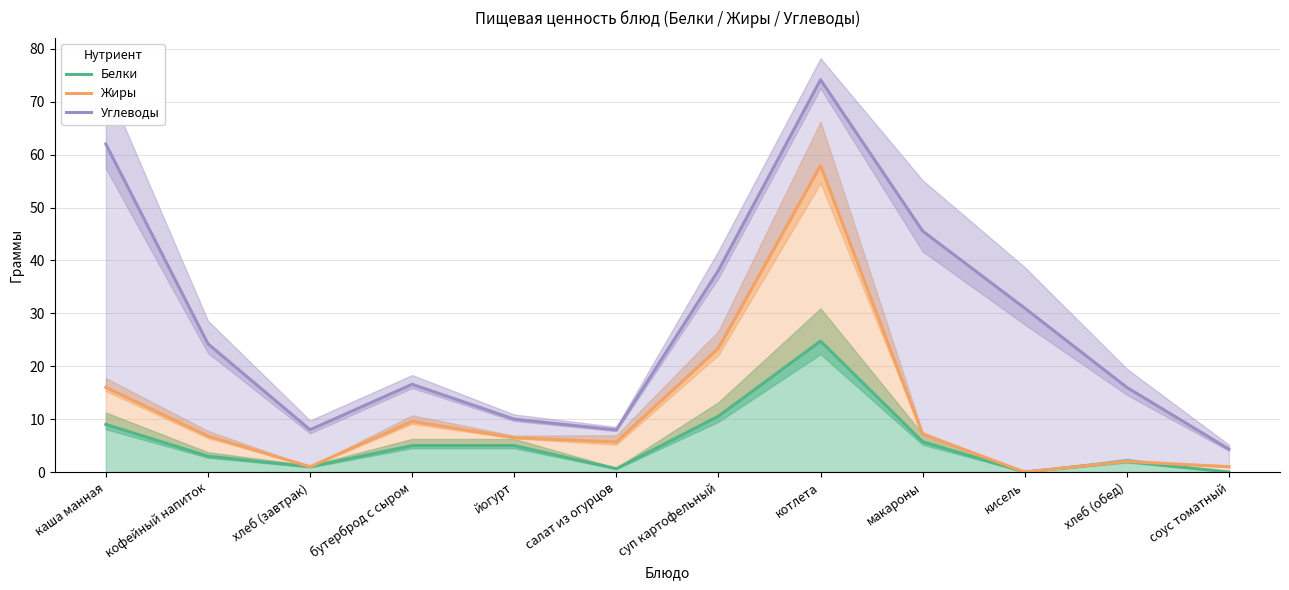

Which series has the widest spread of values?

Углеводы